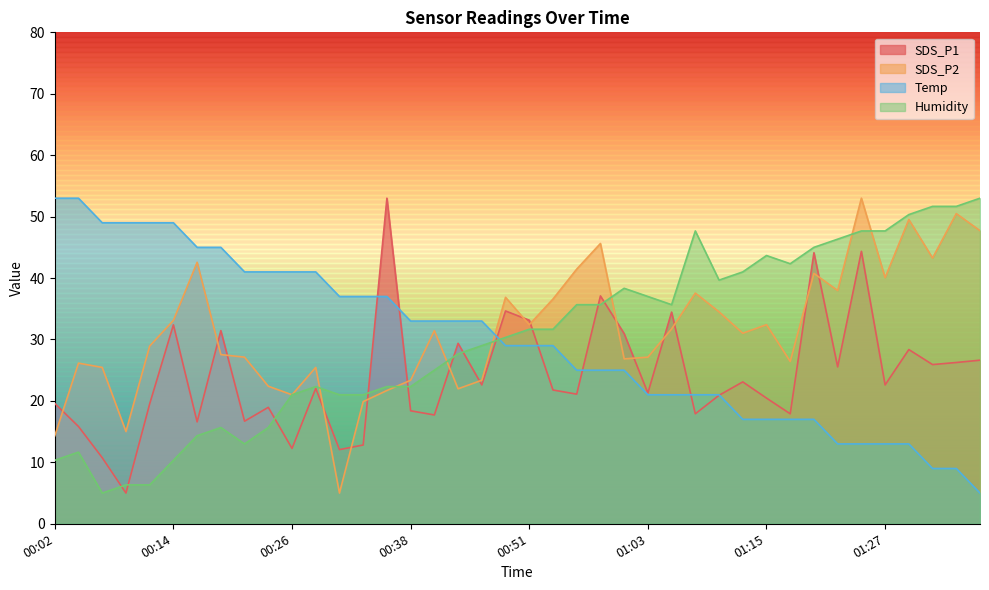

What is the label of the 8th point from the right?

01:20